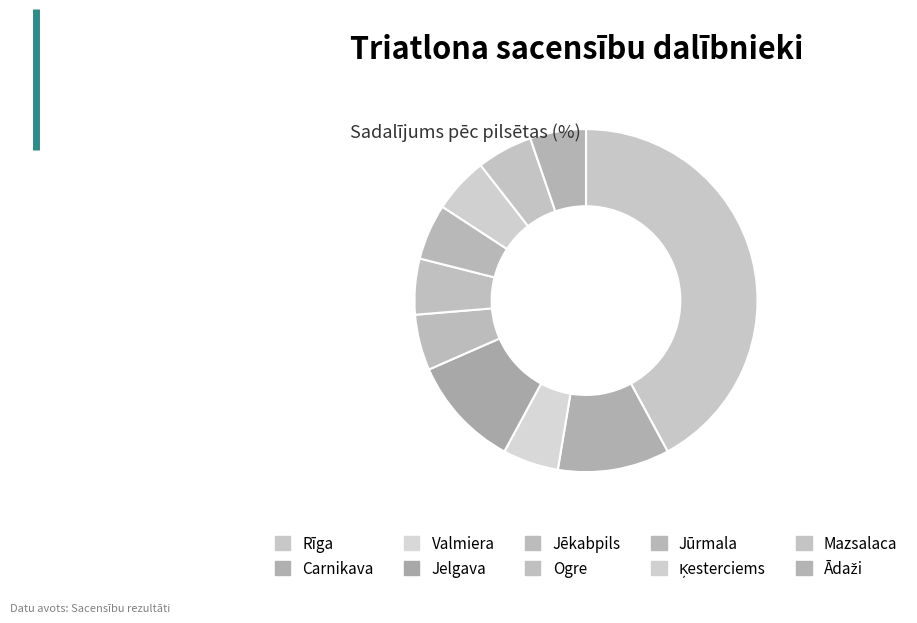

Does Valmiera account for over 50% of the chart?

No